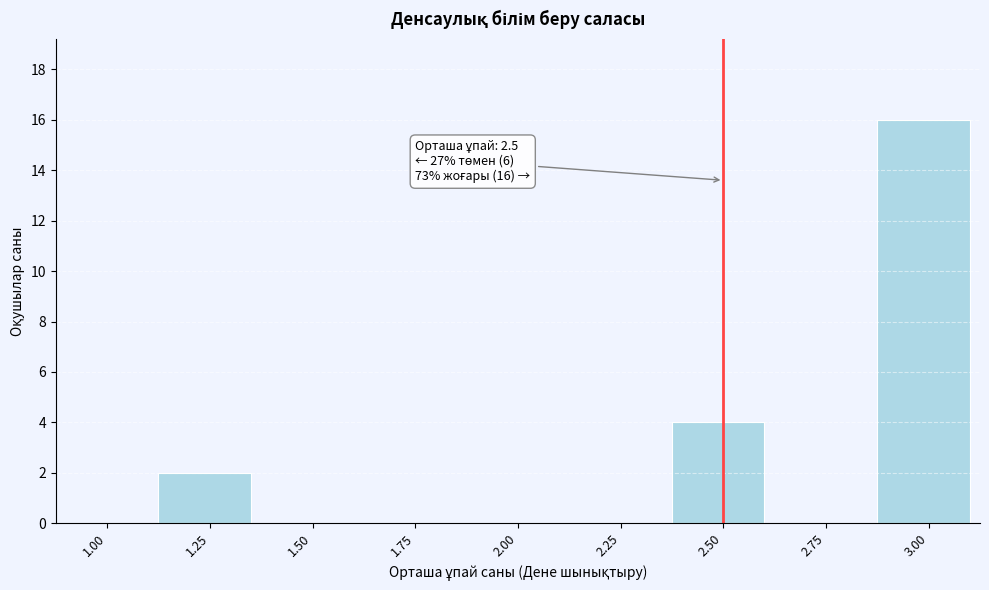

Reading left to right, list all the values displayed in this chart.

1.00=0	1.25=2	1.50=0	1.75=0	2.00=0	2.25=0	2.50=4	2.75=0	3.00=16